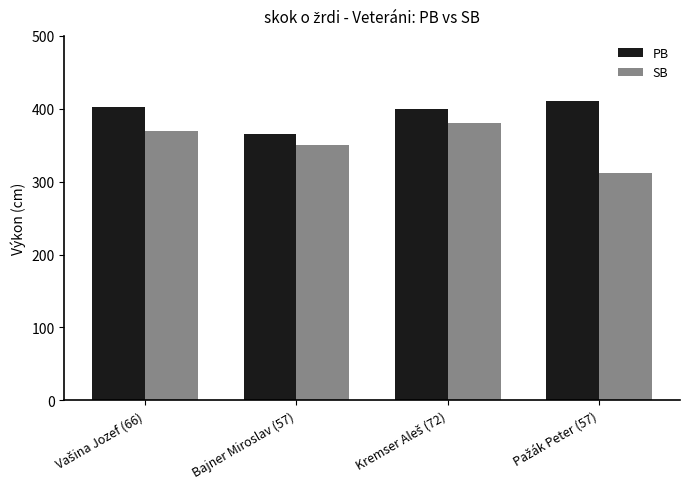

What is the smallest value displayed?

312